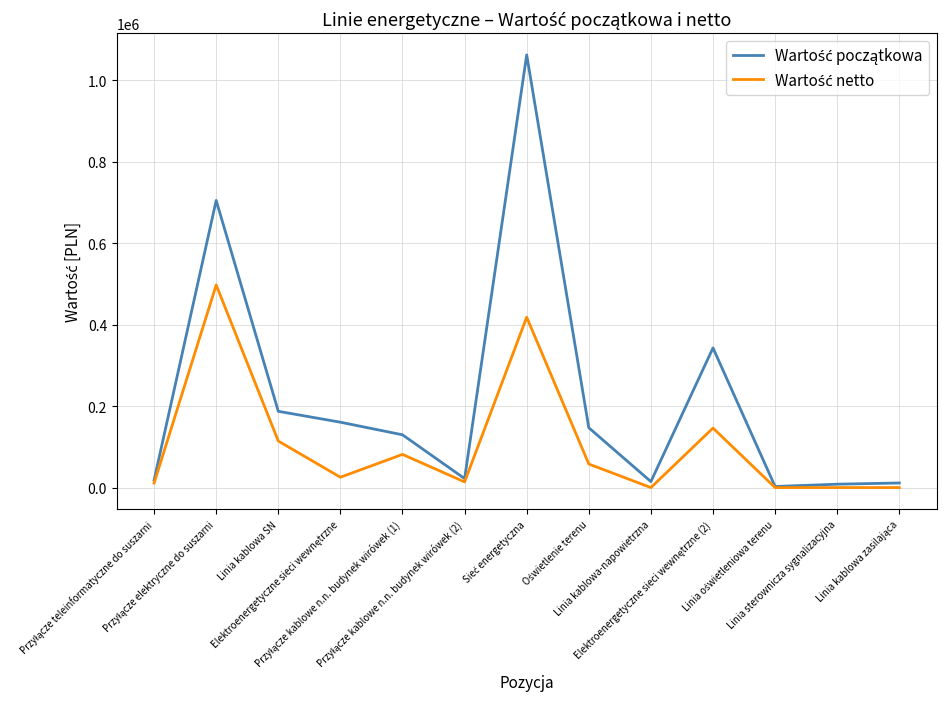

What is the greatest value displayed?

1062863.2